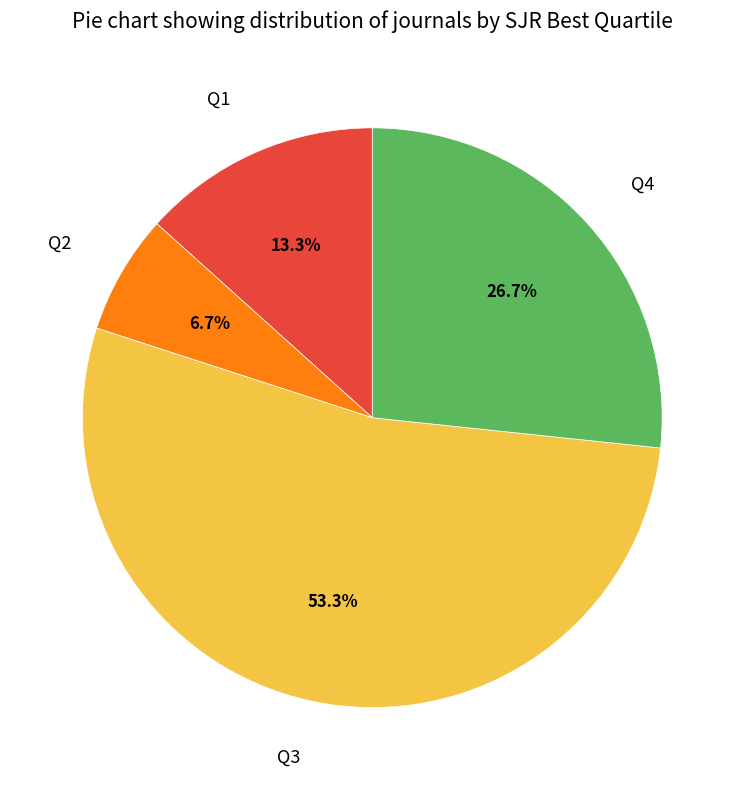

To the nearest percent, what is the difference between the largest and smallest slice percentages?

47%